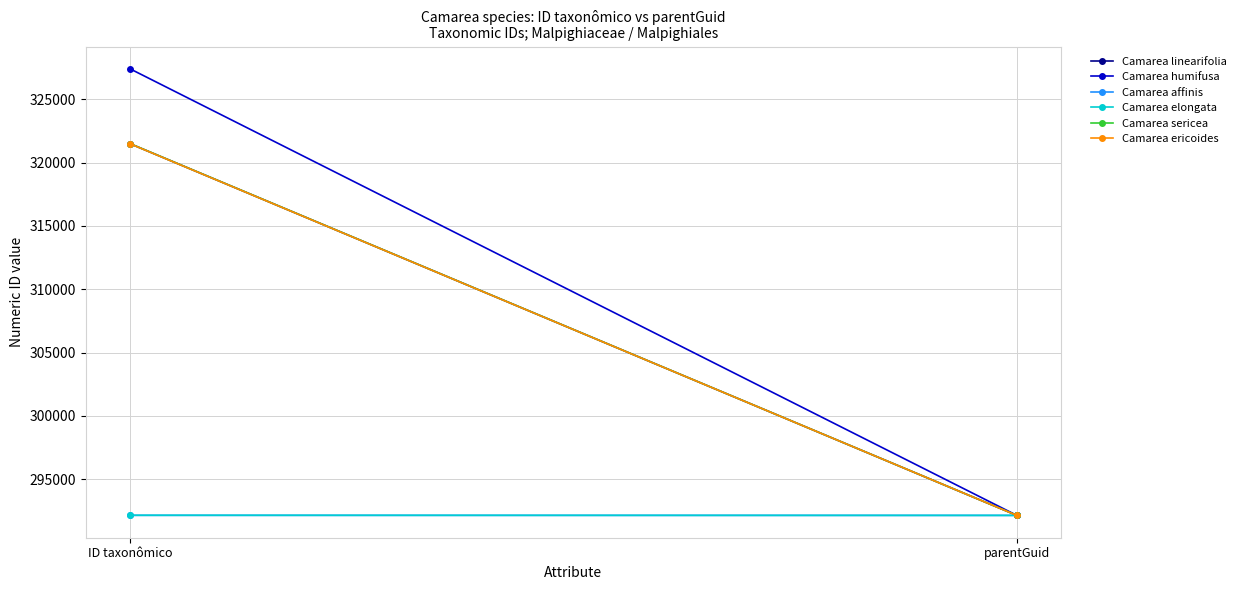

Which series has the widest spread of values?

Camarea humifusa